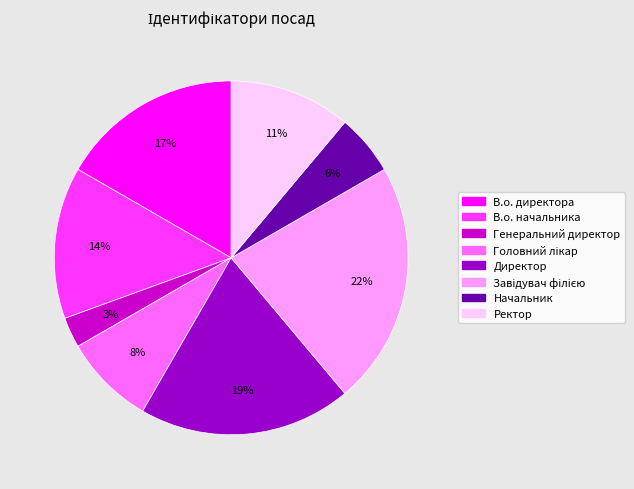

The Директор slice represents 19% of the pie. True or false?

True